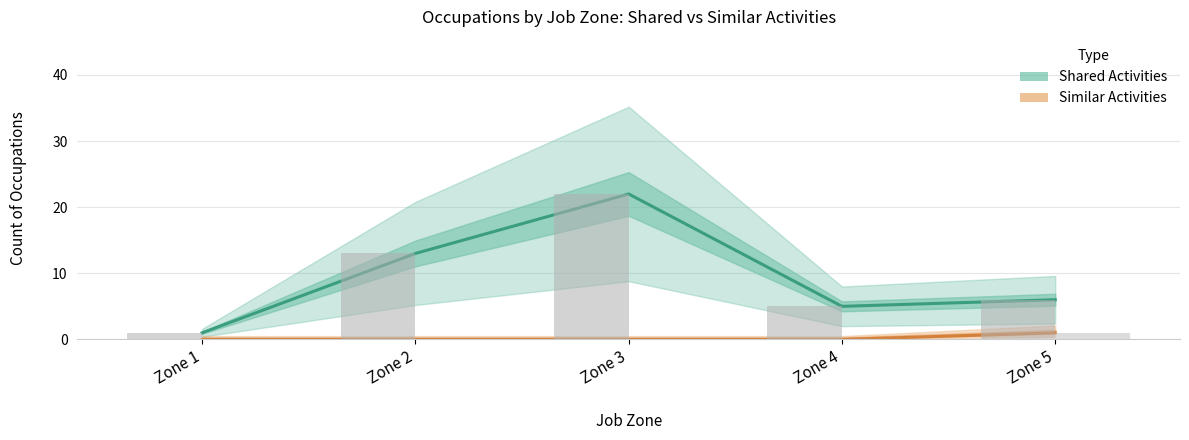

What is the value of the Shared Activities bar at the 1st from the left?

1